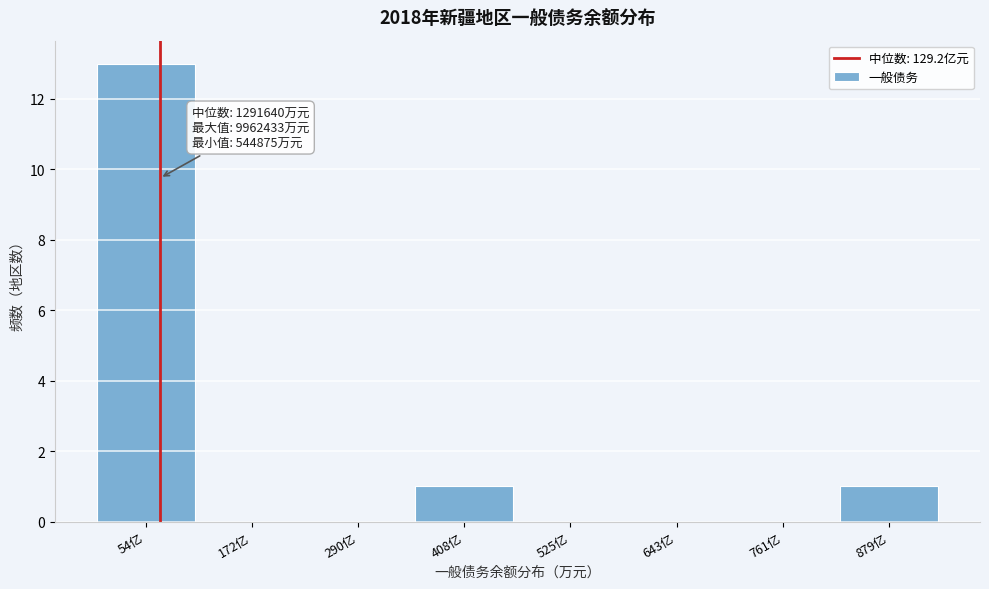

Reading right to left, transcribe all the data shown in this chart.

879亿=1	761亿=0	643亿=0	525亿=0	408亿=1	290亿=0	172亿=0	54亿=13